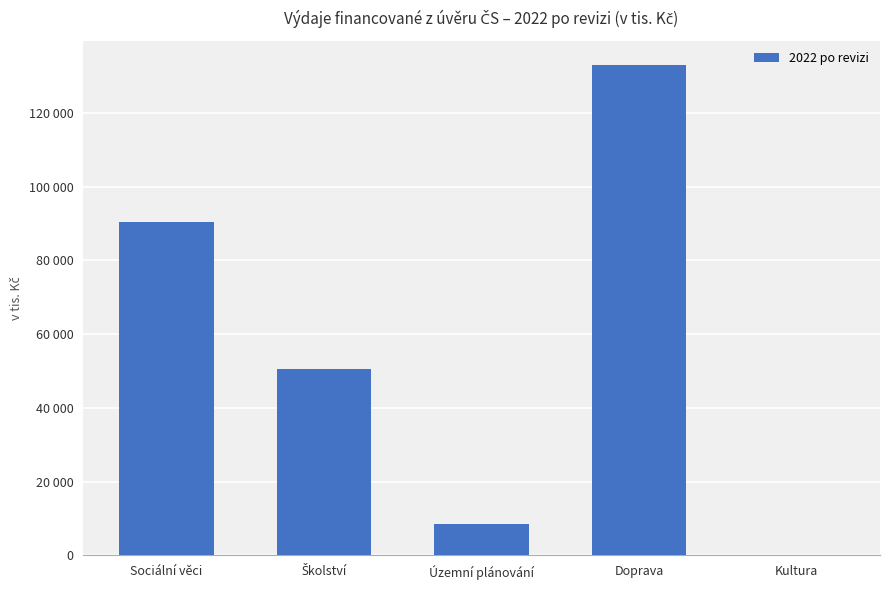

How many distinct data groups are displayed?

1